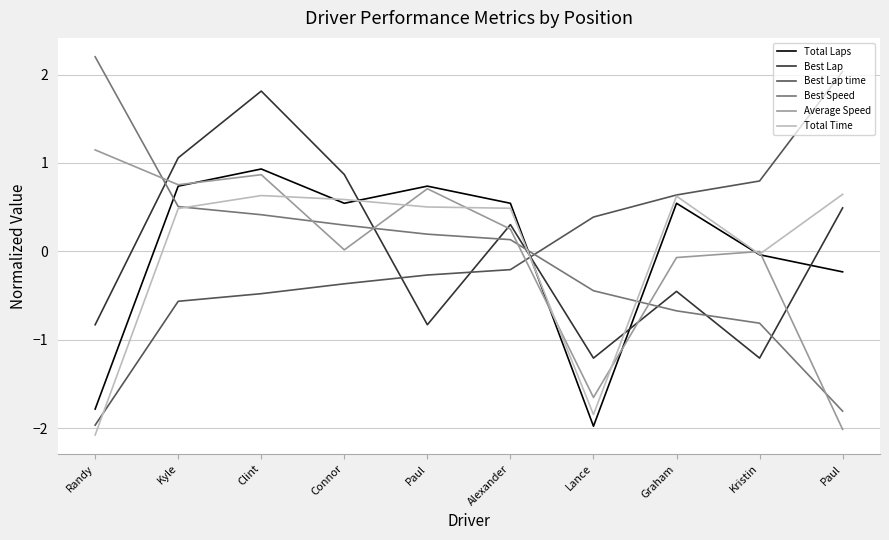

Is this an area chart (filled region under the line)?

No